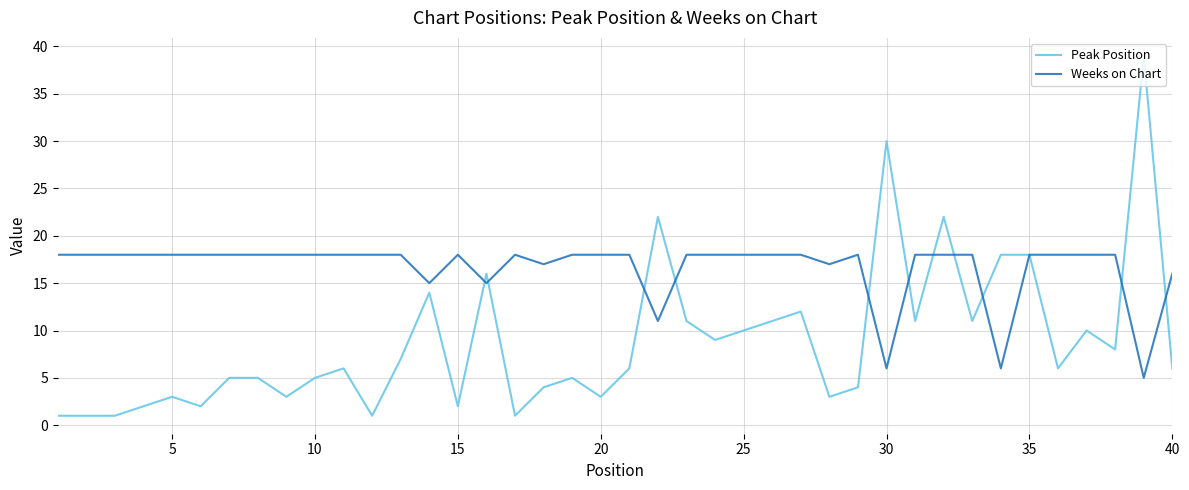

List the series in order of their overall mean, highest first.

Weeks on Chart, Peak Position